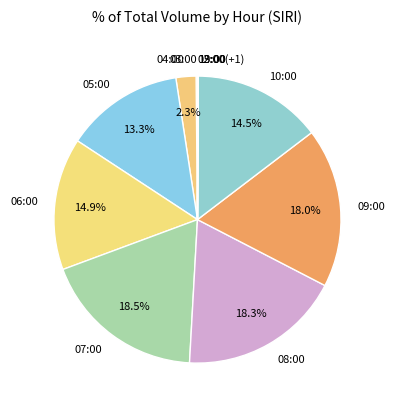

To the nearest percent, what is the difference between the largest and smallest slice percentages?

18%